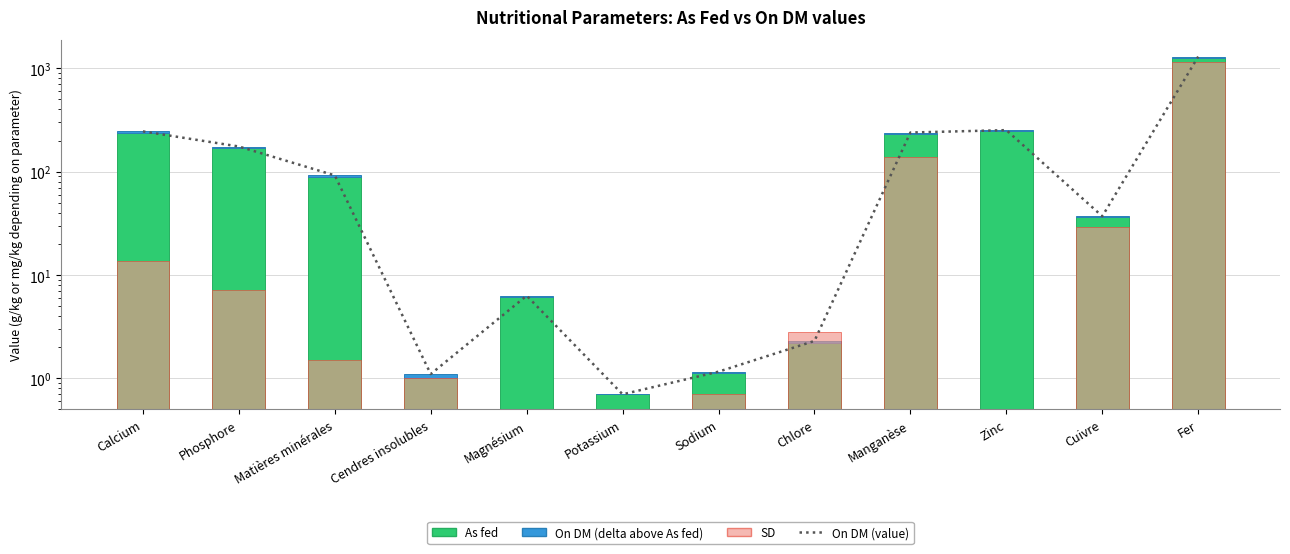

Is the value of On DM (line) at Phosphore greater than the value of As fed at Phosphore?

Yes